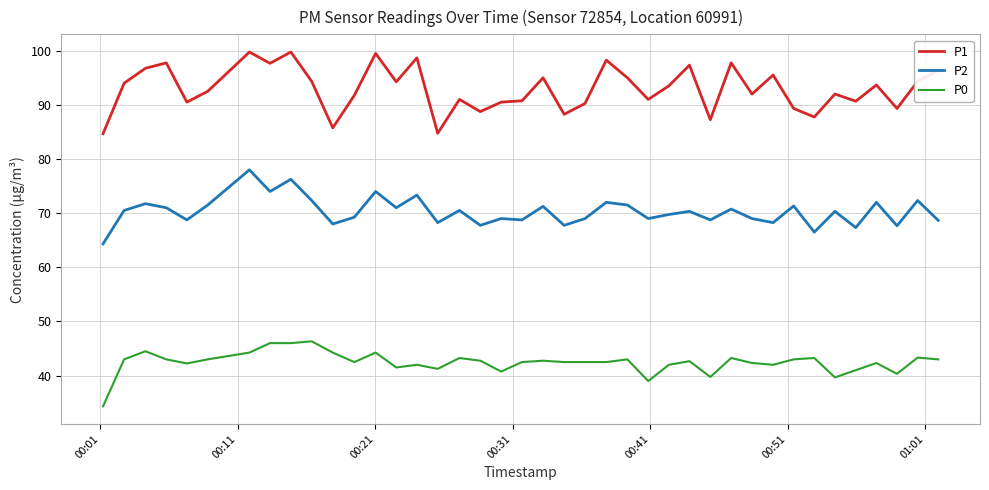

In P1, how many points are lower than both neighbors (excluding endpoints)?

13